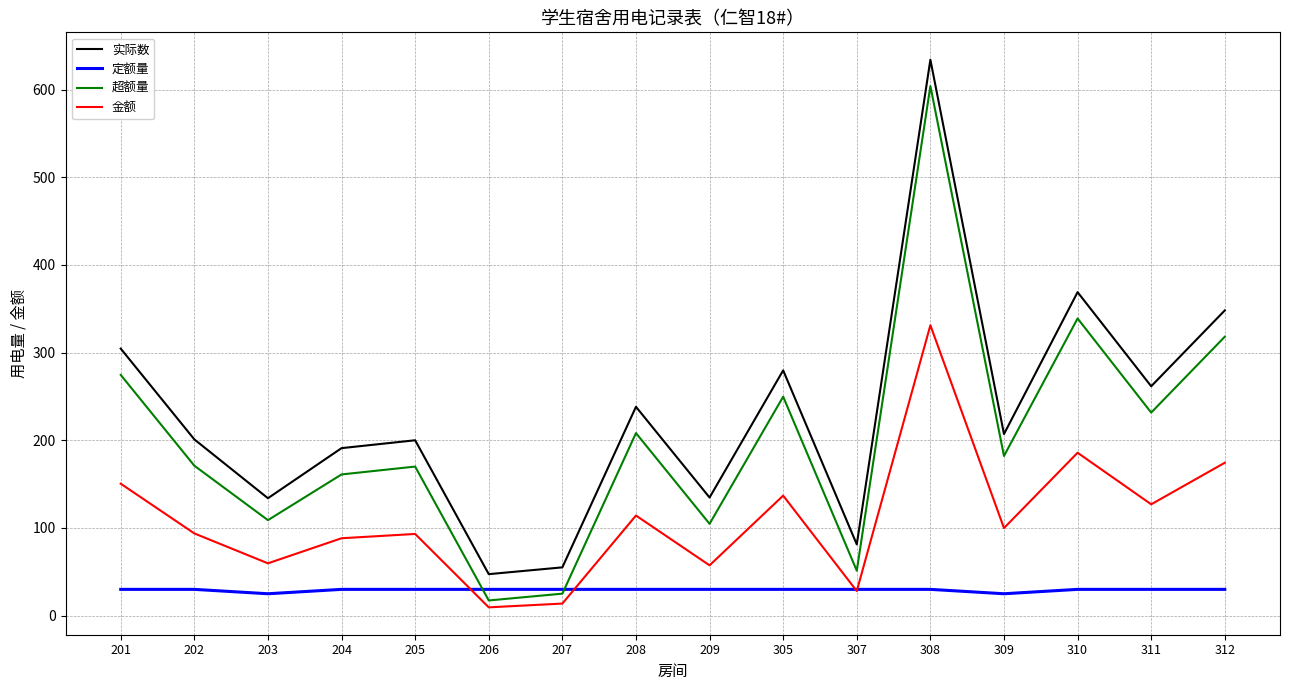

What is the minimum value shown in the chart?

9.5